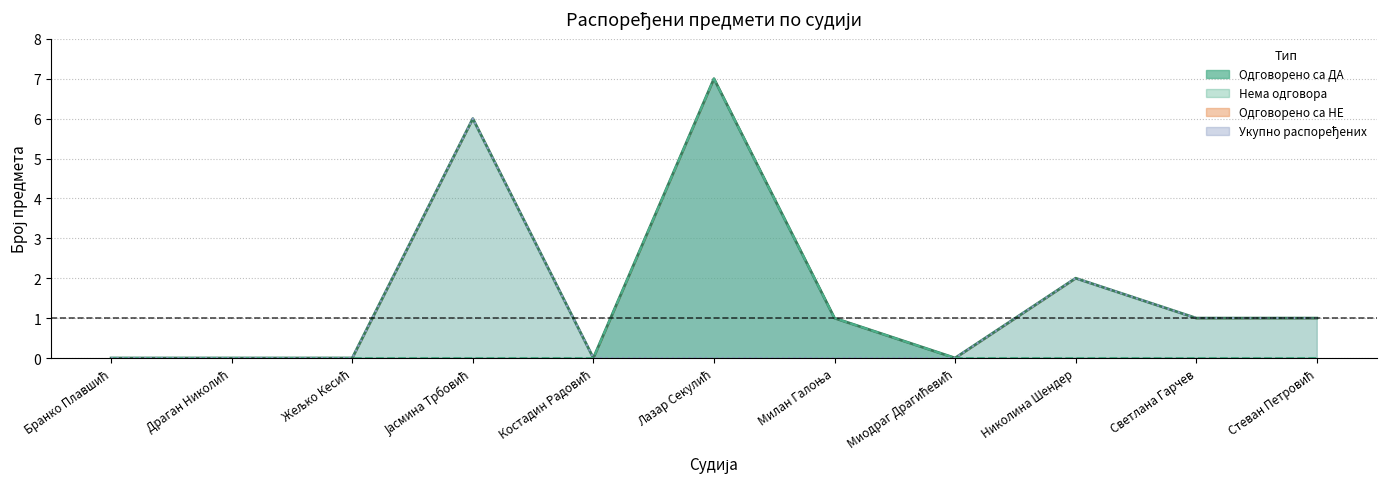

Between Костадин Радовић and Милан Галоња, which series saw the biggest shift?

Одговорено са ДА